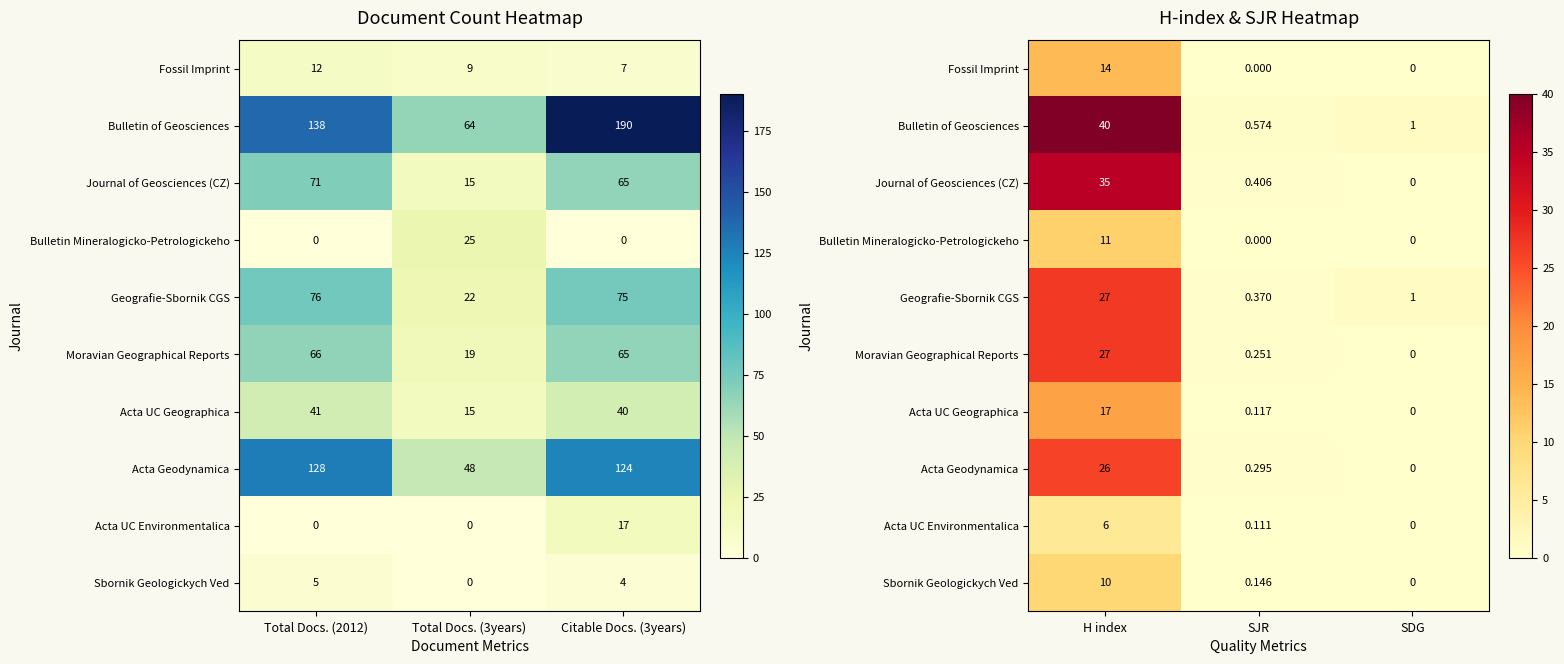

Which series has the largest total across all categories?

Bulletin of Geosciences